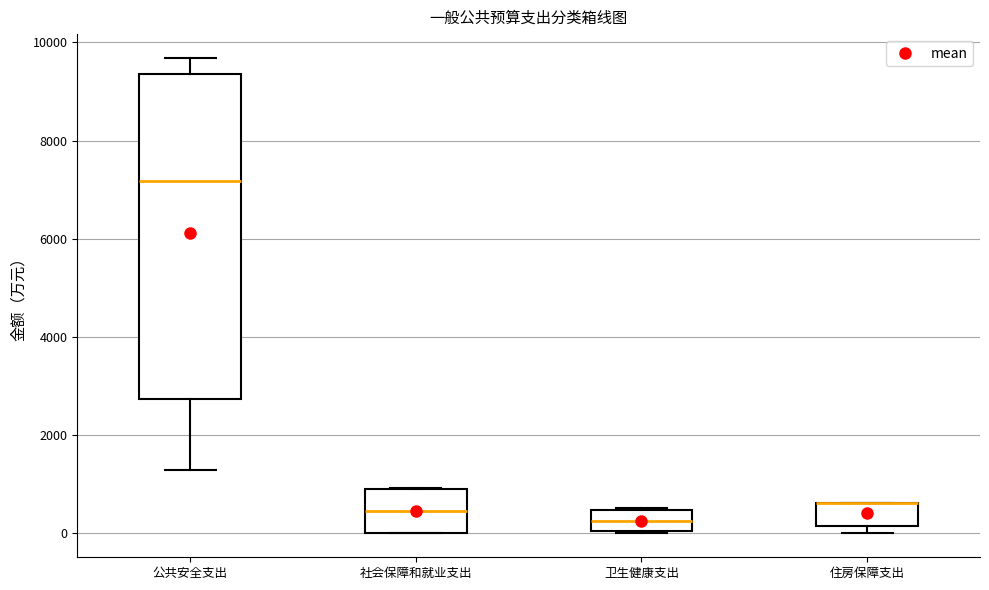

Reading left to right, transcribe this box plot: for each box, give where its median line is, the range the box spans, and where its two whiskers end, as read against the y-axis. The values are not printed on the chart, so give them approximately, as read against the axis.

公共安全支出: median 7200, box 2800 to 9400, whiskers 1200 to 9600
社会保障和就业支出: median 400, box 0 to 1000, whiskers 0 to 1000
卫生健康支出: median 200, box 0 to 400, whiskers 0 to 600
住房保障支出: median 600 (drawn on the box's upper edge), box 200 to 600, whiskers 0 to 600